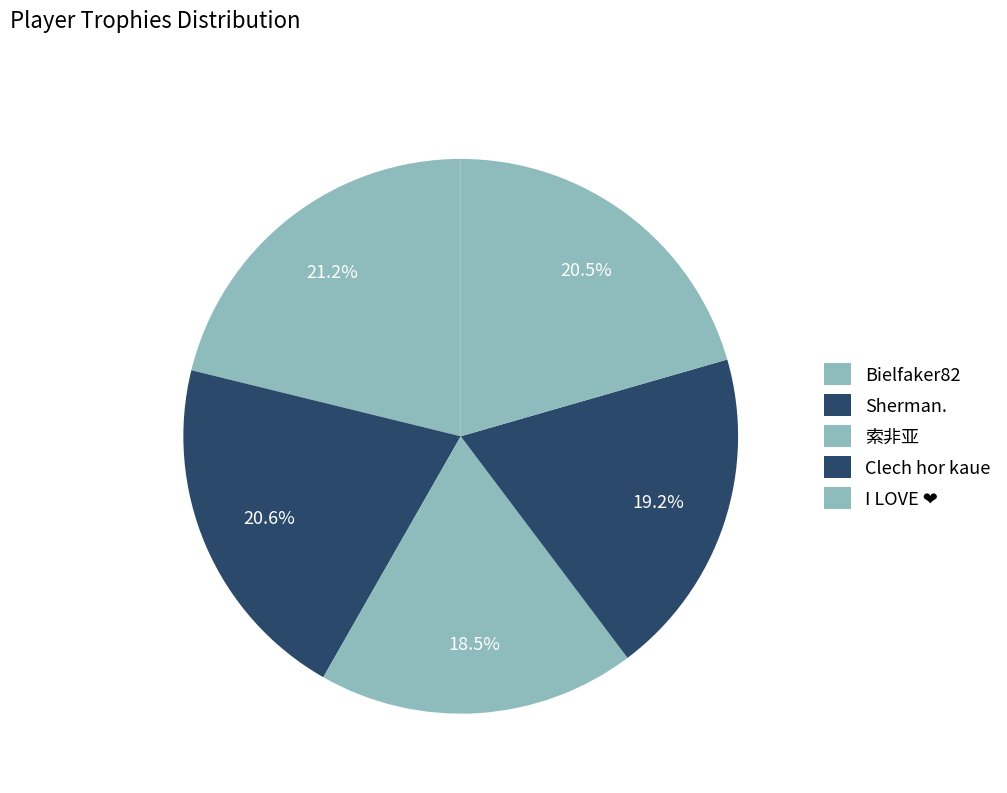

Is there a majority slice in this chart?

No